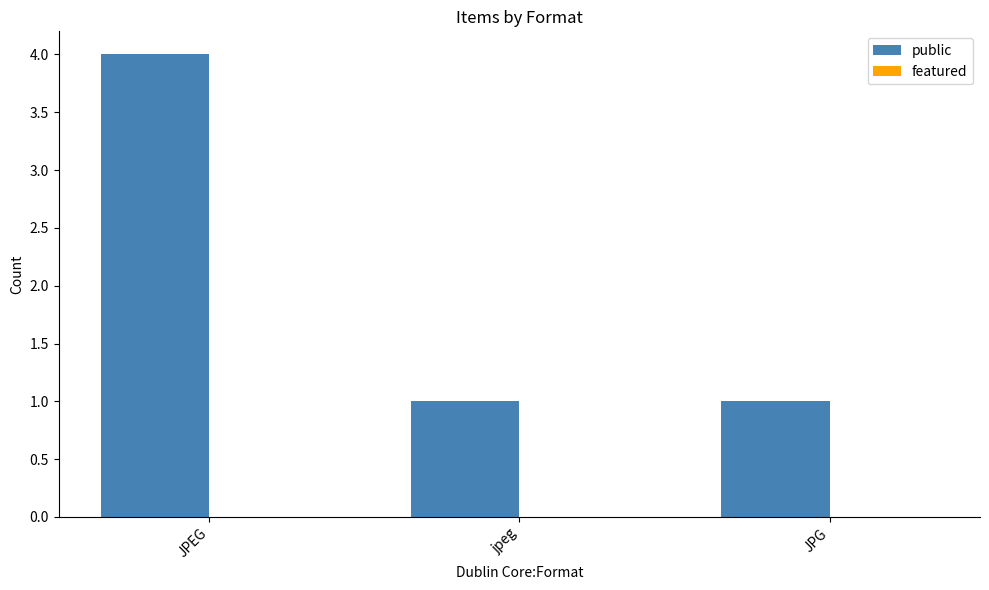

Is it true that the value at JPEG is 4?

True